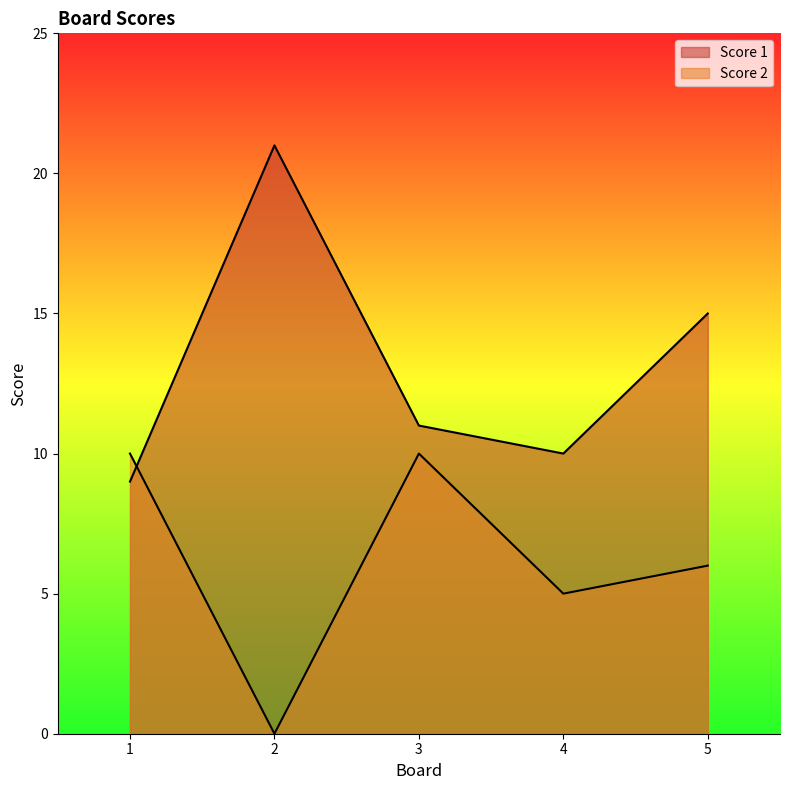

What is the difference between the maximum and minimum values in the Score 1 series?

12